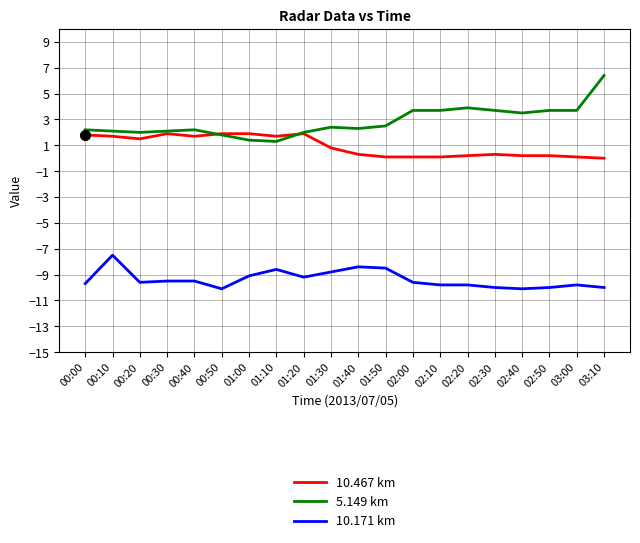

The 5.149 km series shows 3.7 at 02:30. True or false?

True